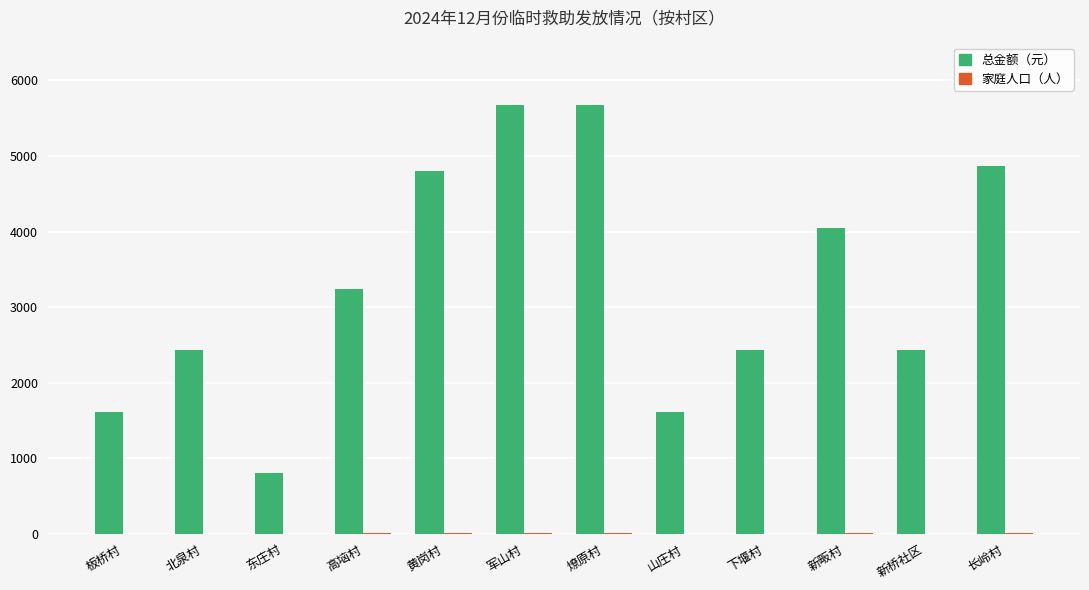

Which series has the largest total across all categories?

总金额（元）